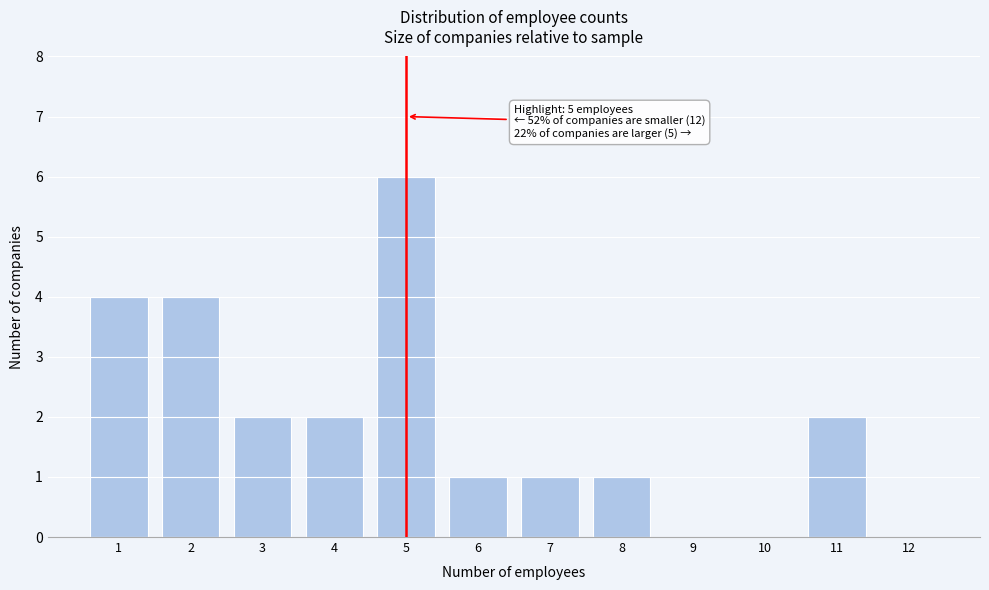

Reading left to right, extract all data points from this chart.

1=4	2=4	3=2	4=2	5=6	6=1	7=1	8=1	9=0	10=0	11=2	12=0